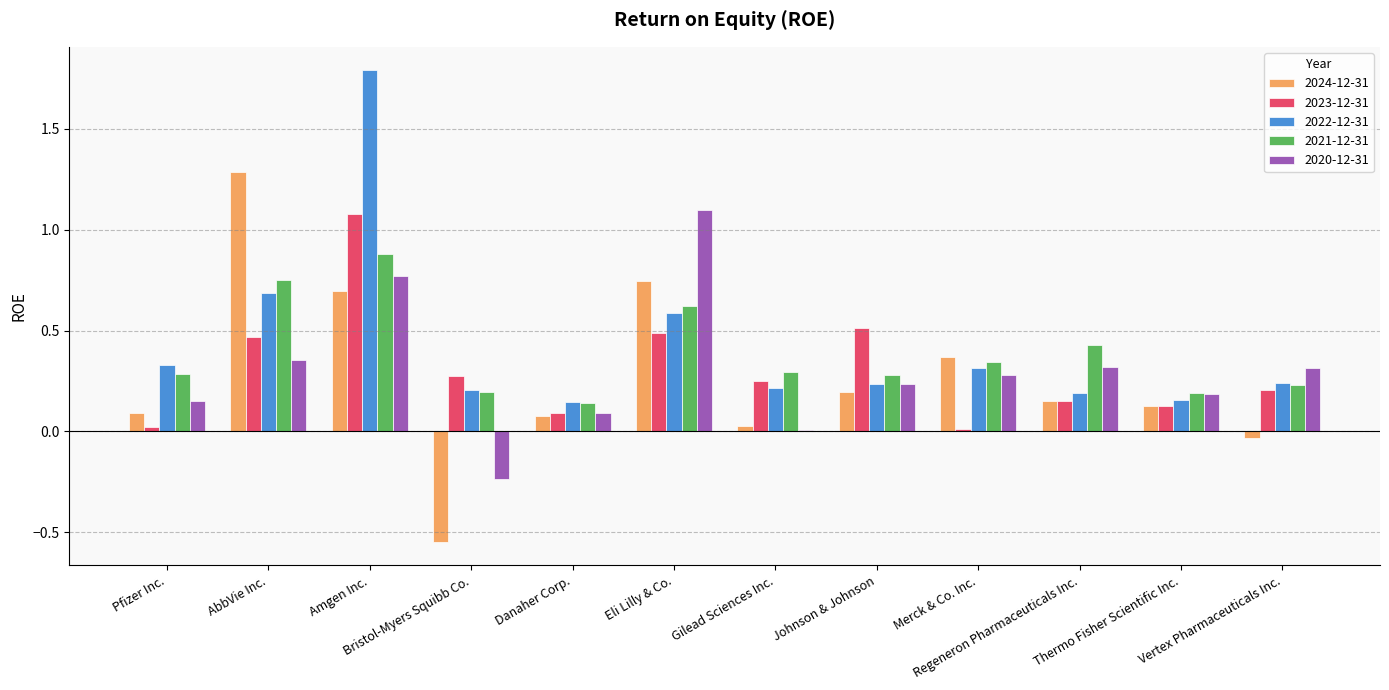

What is the sum of all 2020-12-31 values?

3.6